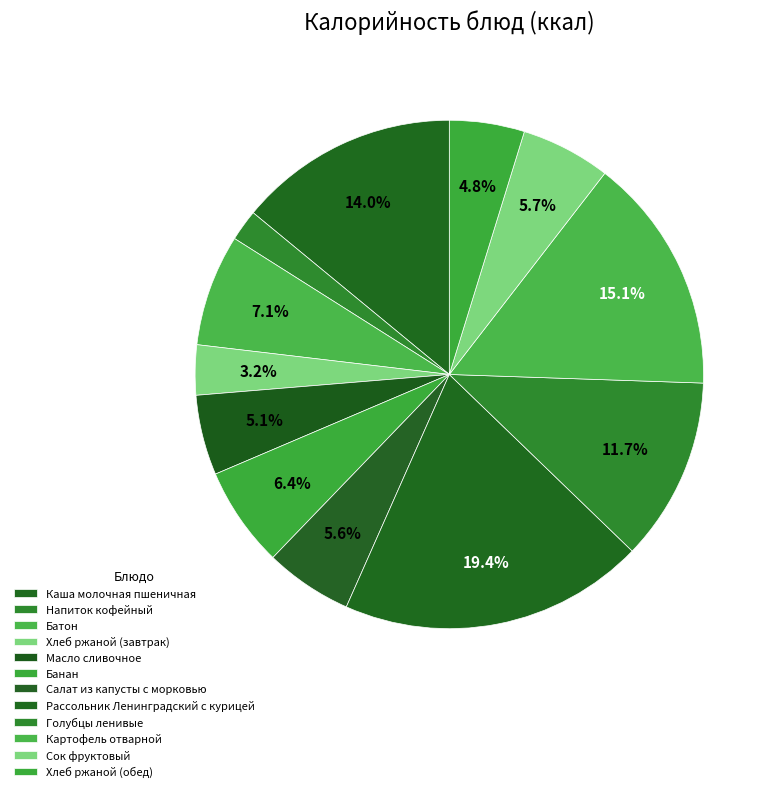

To the nearest percent, what percentage of the pie is Картофель отварной?

15%